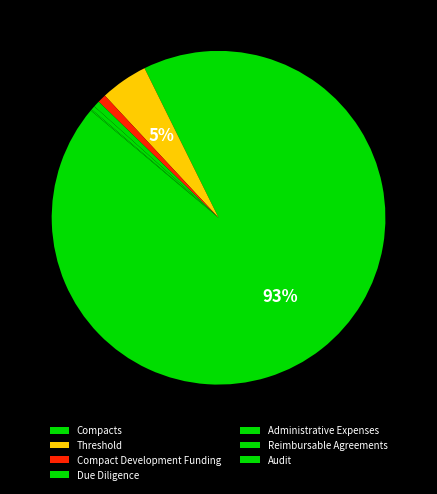

How many slices are in this pie chart?

7